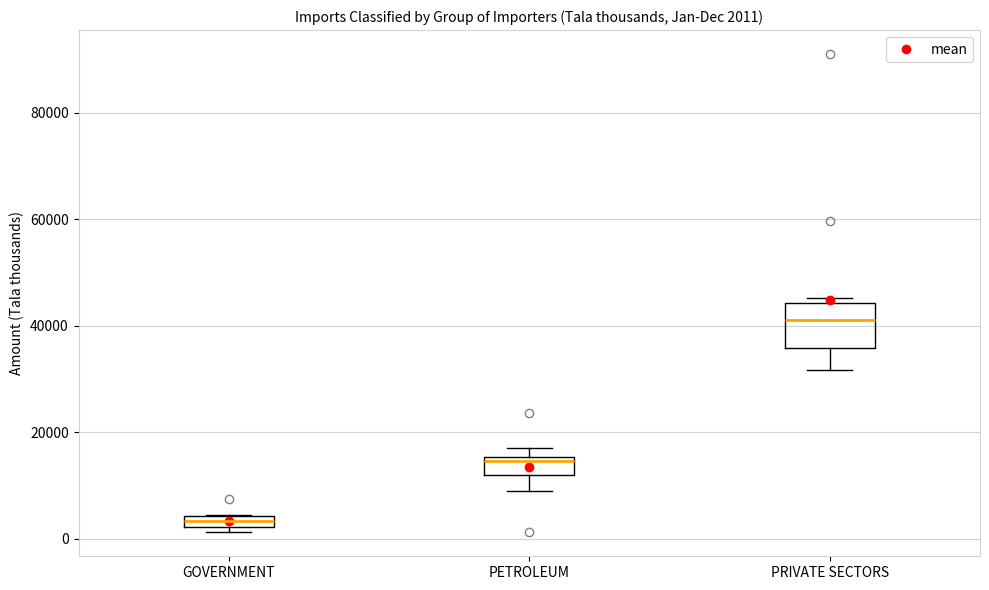

Which box's median line is the lowest?

GOVERNMENT